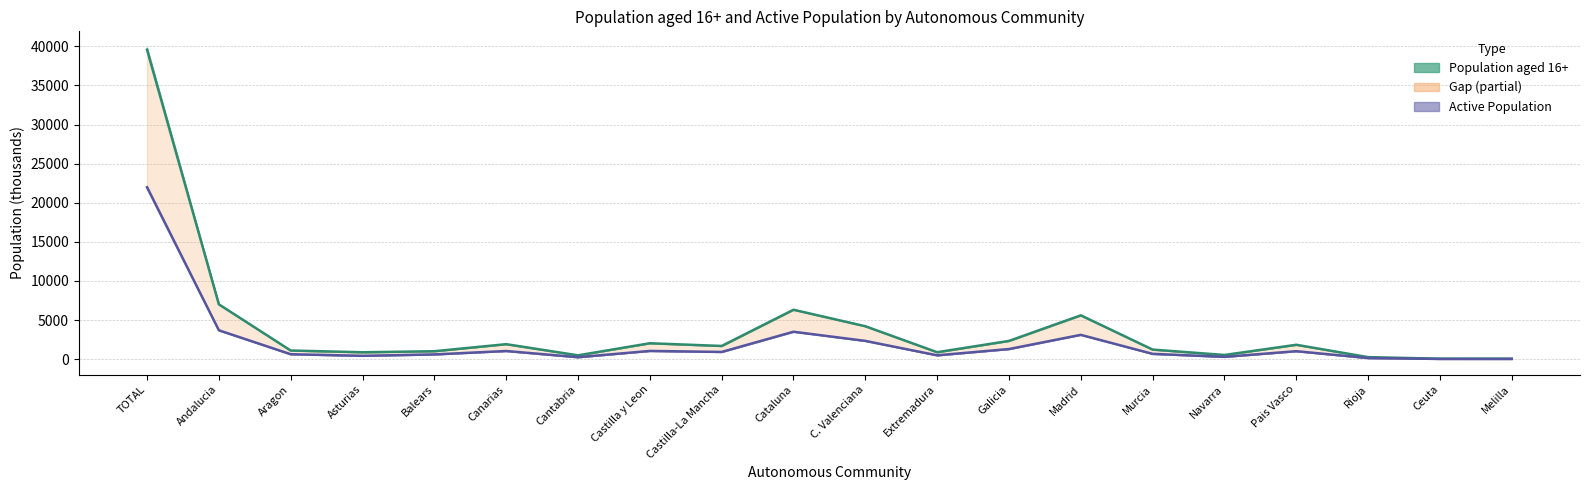

Is this an area chart (filled region under the line)?

No